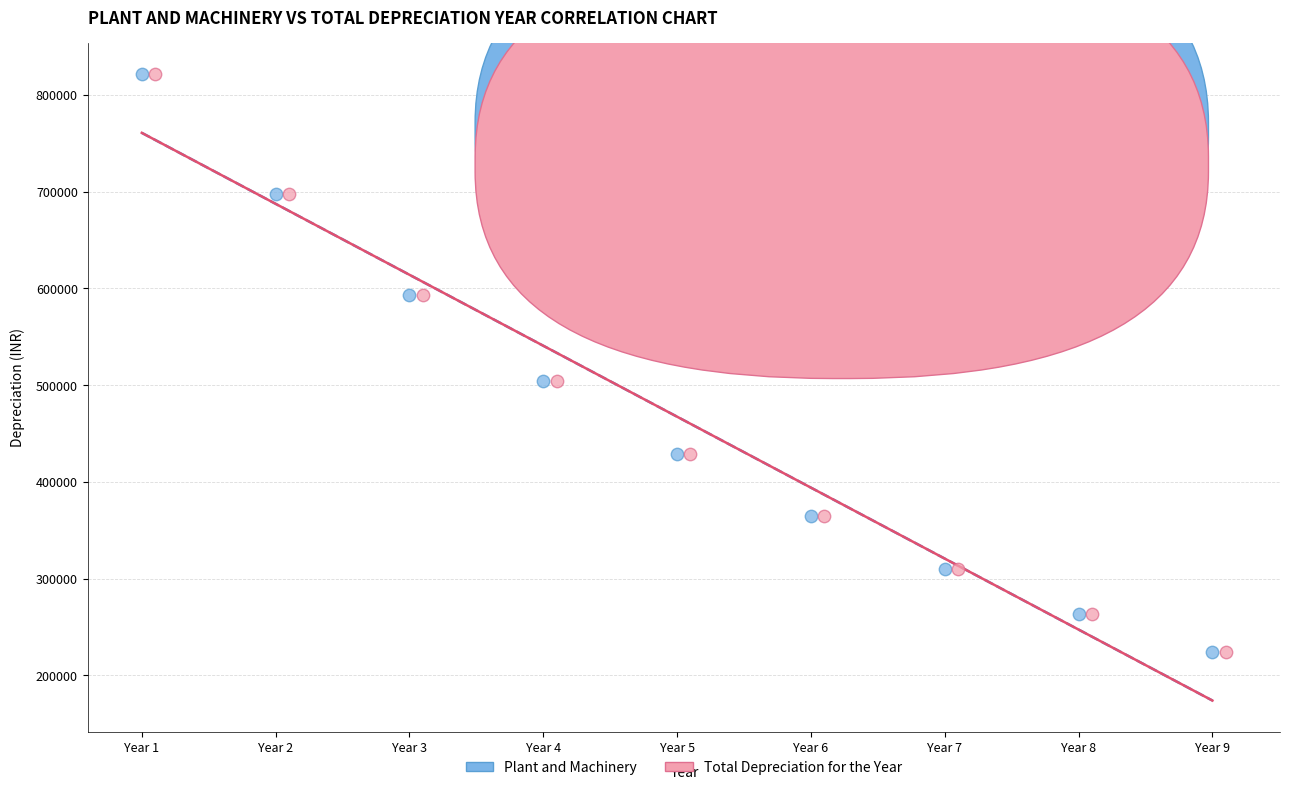

What are all the series names shown in the legend?

Plant and Machinery, Total Depreciation for the Year